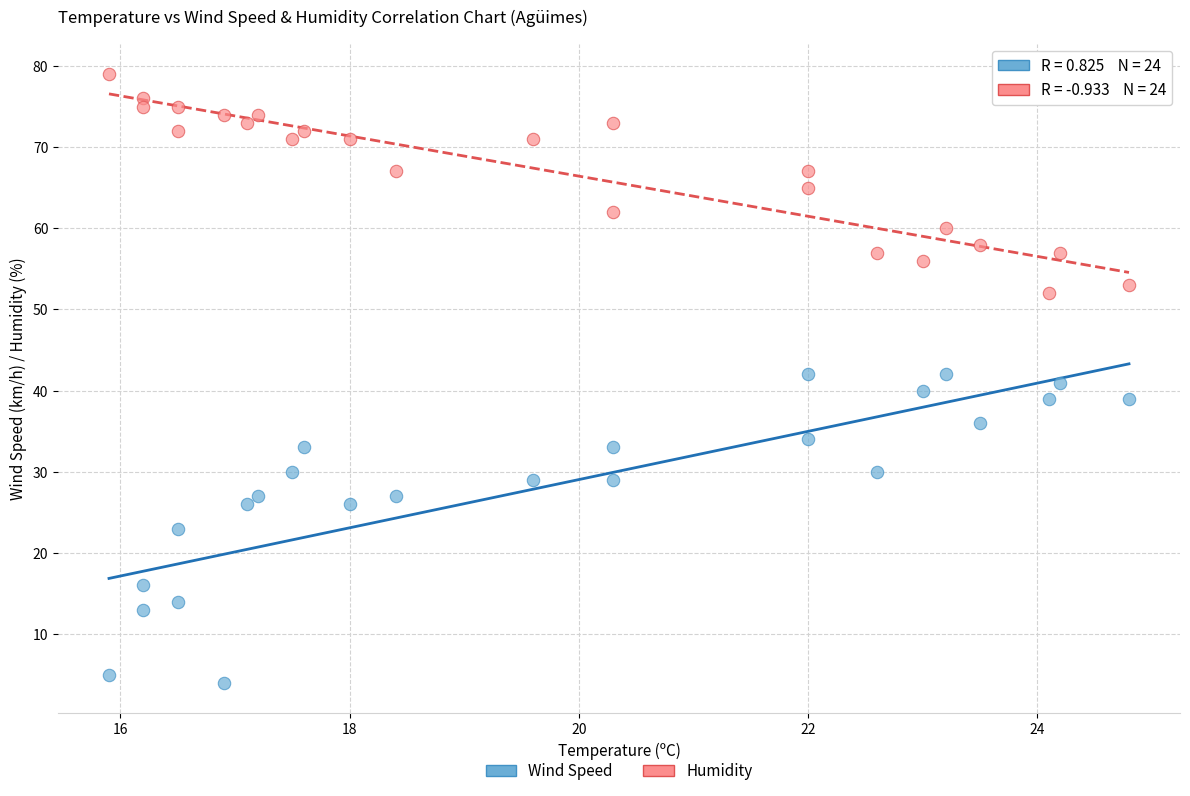

Across all data points, what is the range of Y values (max minus min)?

75